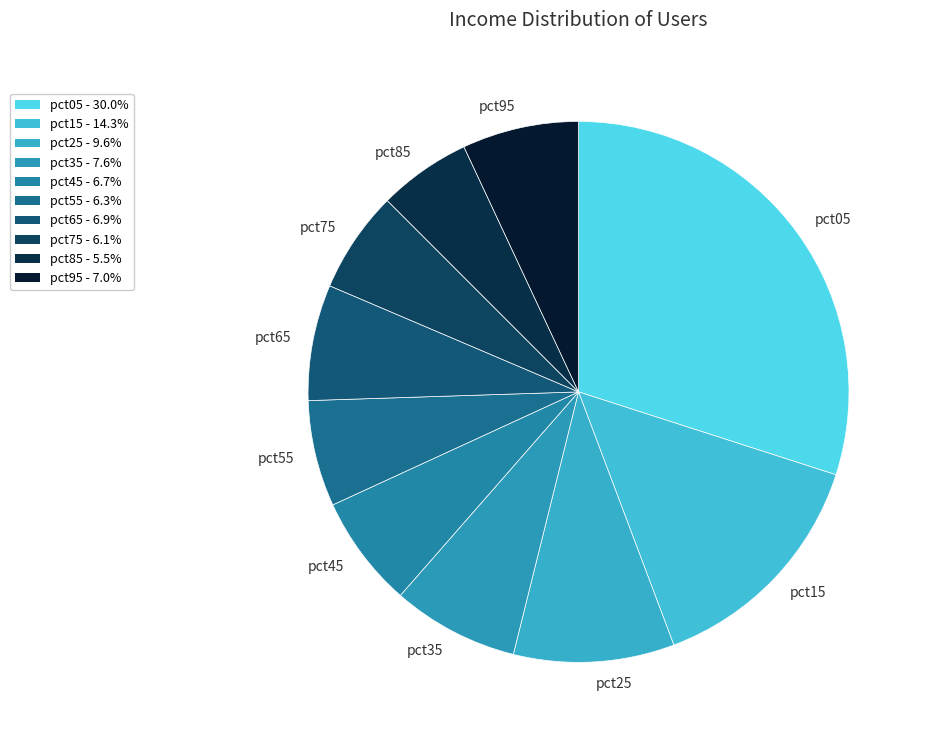

What is the largest slice in the pie chart?

pct05